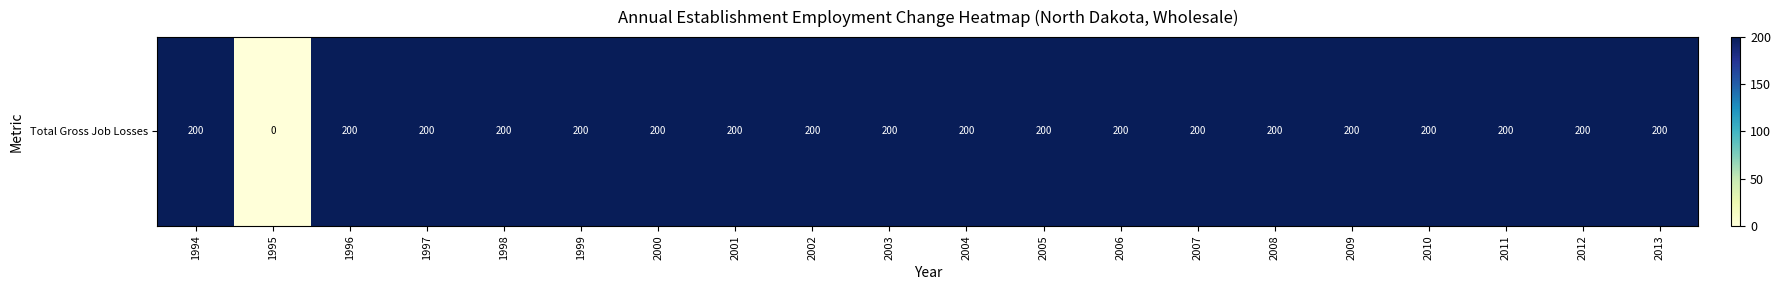

Rank the categories by value from highest to lowest.

1994, 1996, 1997, 1998, 1999, 2000, 2001, 2002, 2003, 2004, 2005, 2006, 2007, 2008, 2009, 2010, 2011, 2012, 2013, 1995